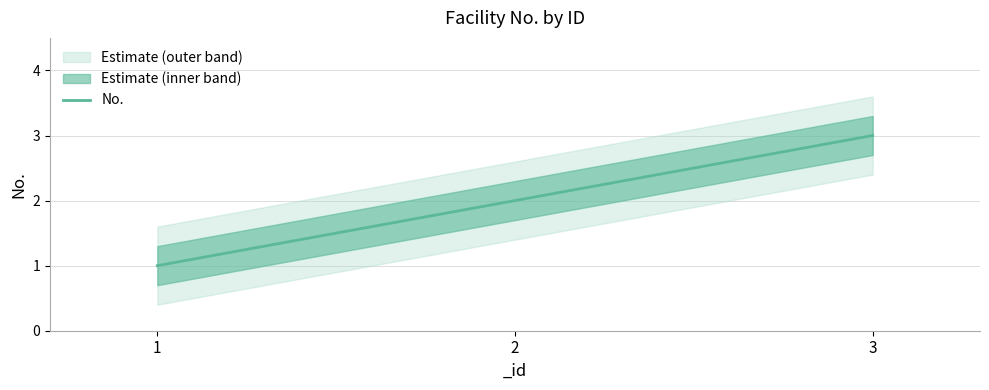

Does the chart display data point markers on the line(s)?

No